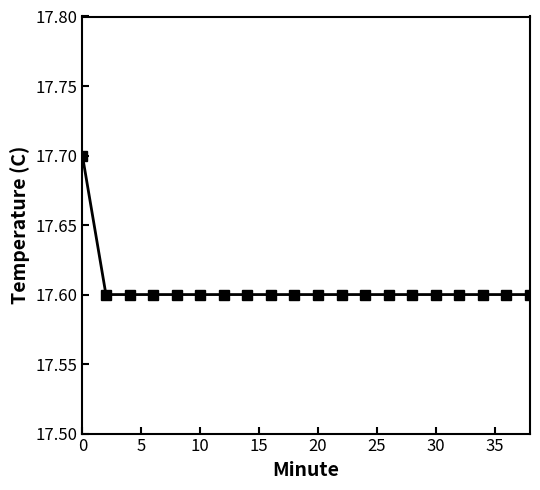

What is the value of the 8th point from the left?

17.6